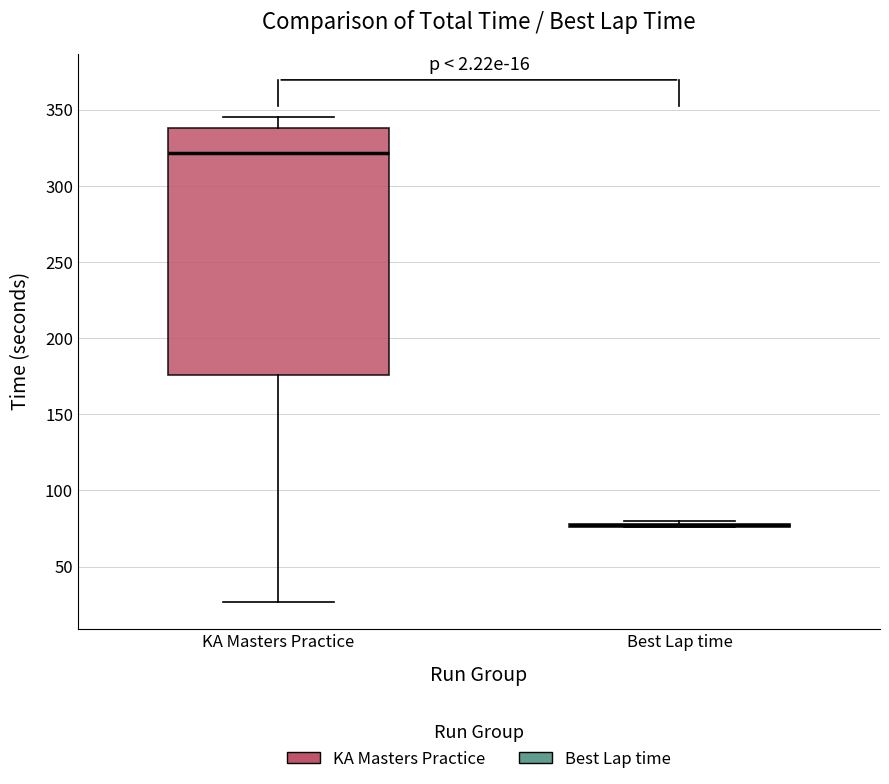

Reading left to right, read every box against the y-axis: the position of its median line, the range the box covers, and the ends of its whiskers. The values are not printed on the chart, so give them approximately, as read against the axis.

KA Masters Practice: median 320, box 175 to 340, whiskers 25 to 345
Best Lap time: box collapsed to a line at 75, whiskers 75 to 80